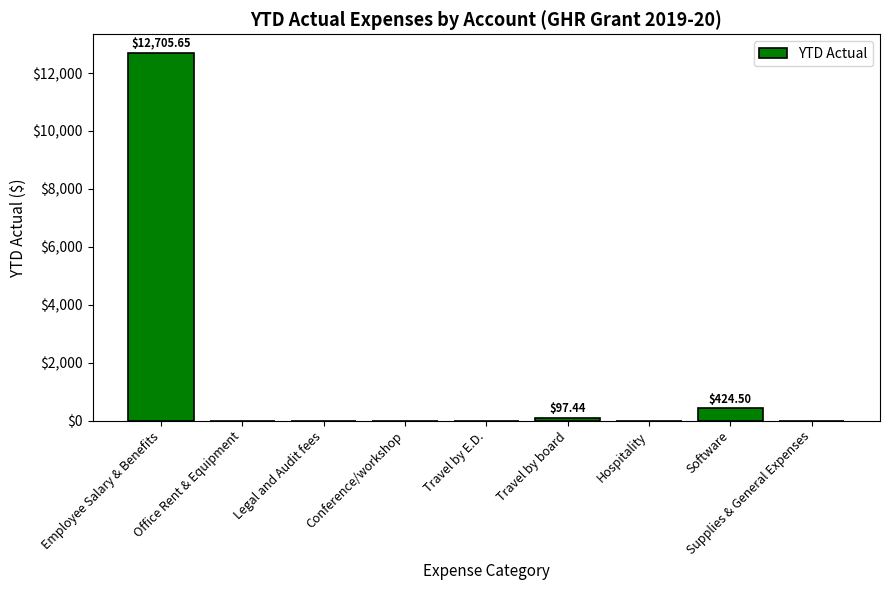

What is the sum of all values?

13227.6